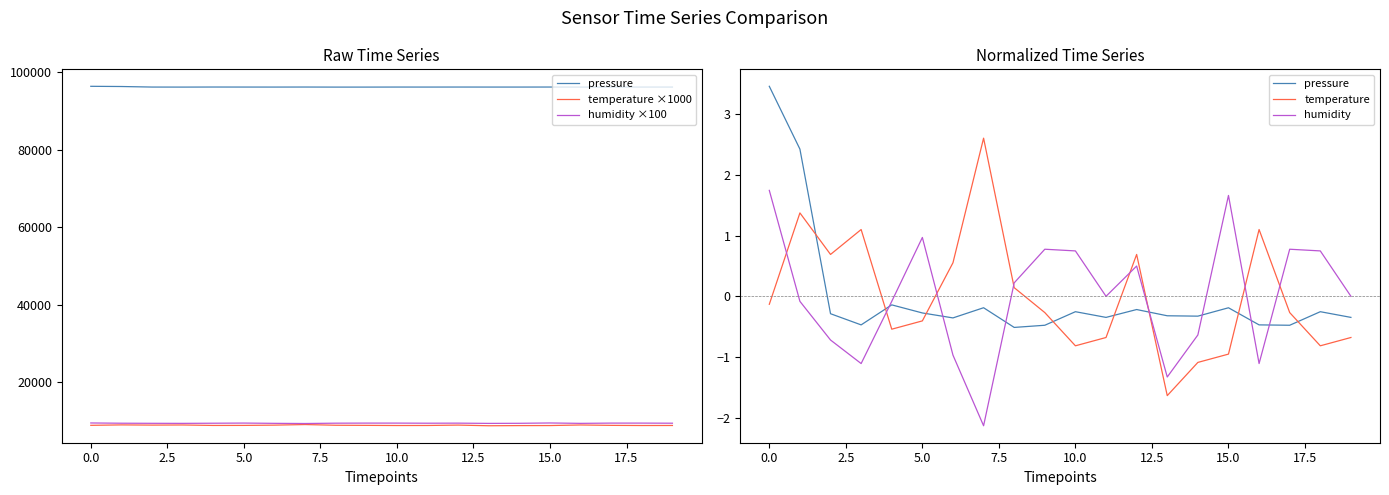

How many values in the temperature ×1000 series are below 8870?

9